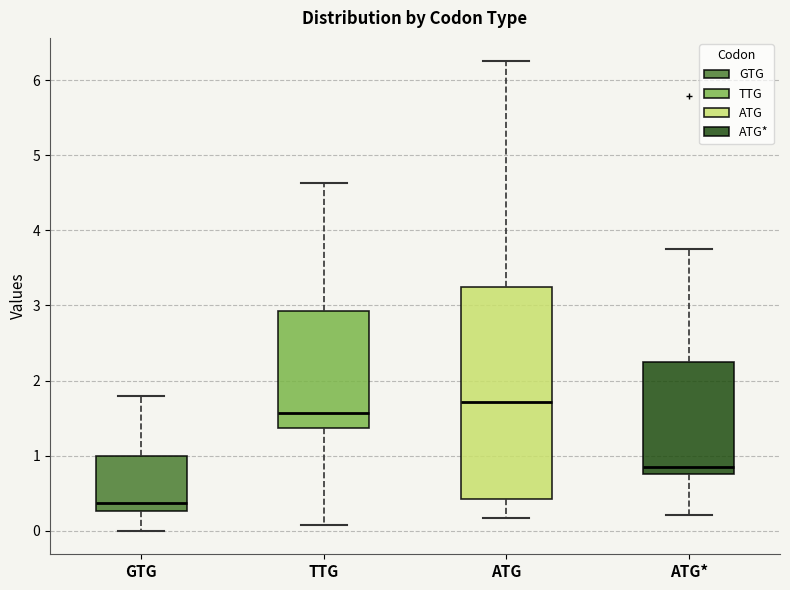

Where does the upper whisker of the box for TTG end on the y-axis? The values are not printed on the chart, so give them approximately, as read against the axis.

4.6